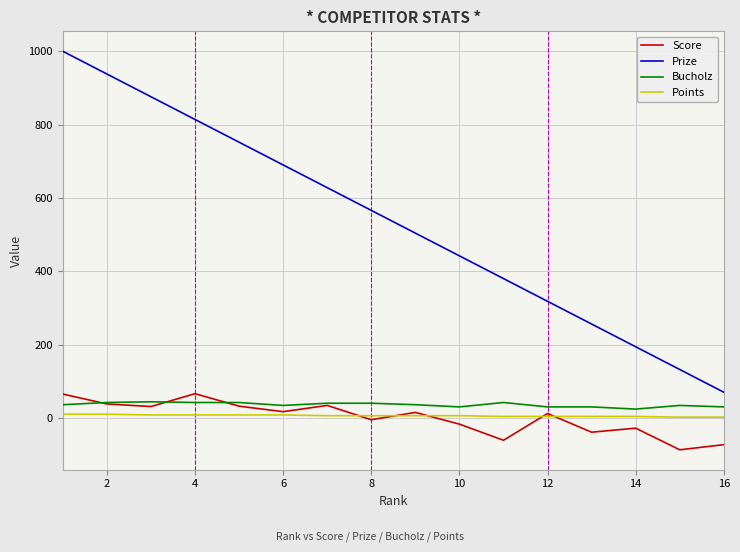

What is the greatest value displayed?

1000